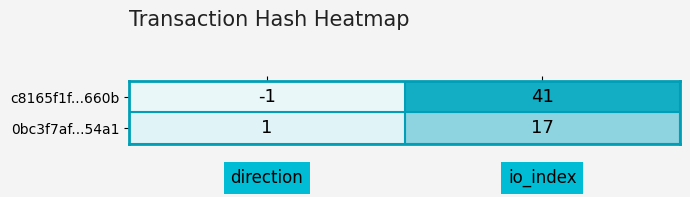

What is the greatest value displayed?

41